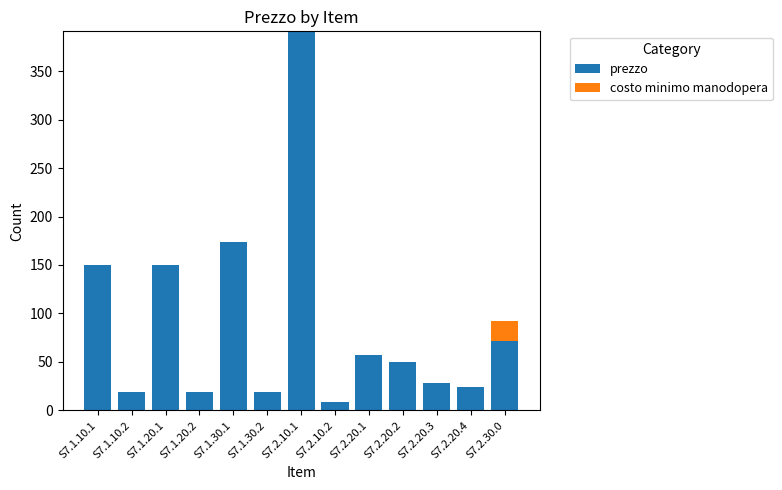

What is the maximum value for prezzo?

391.0